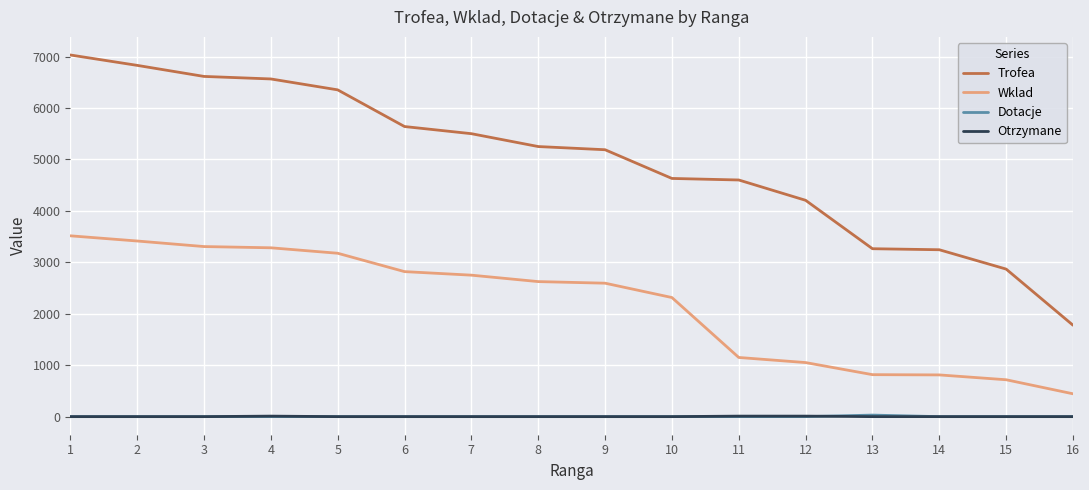

Which series has the largest range (max minus min)?

Trofea